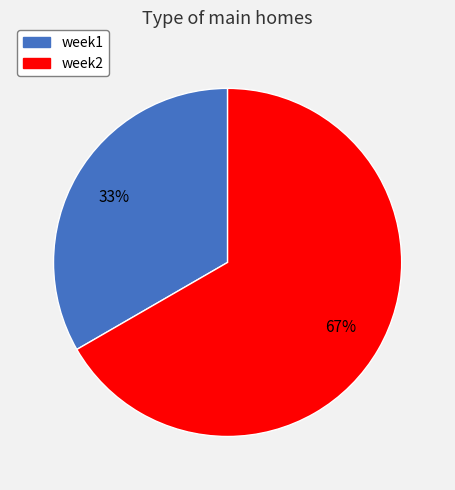

How many slices are in this pie chart?

2